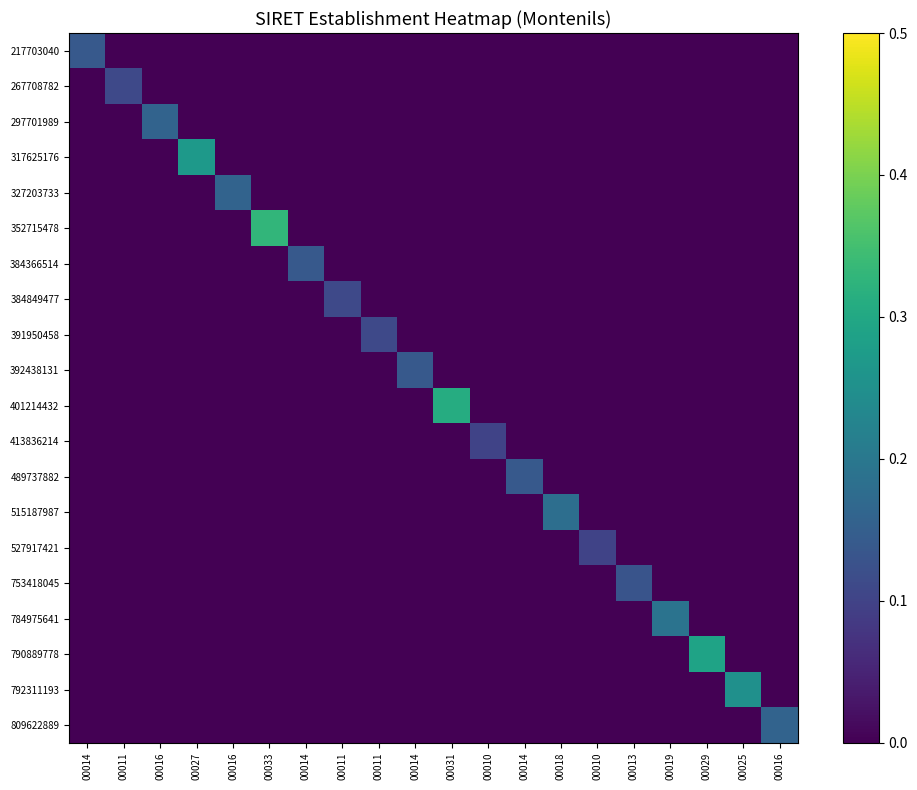

What is the difference between the highest and lowest values at 00010?

0.1